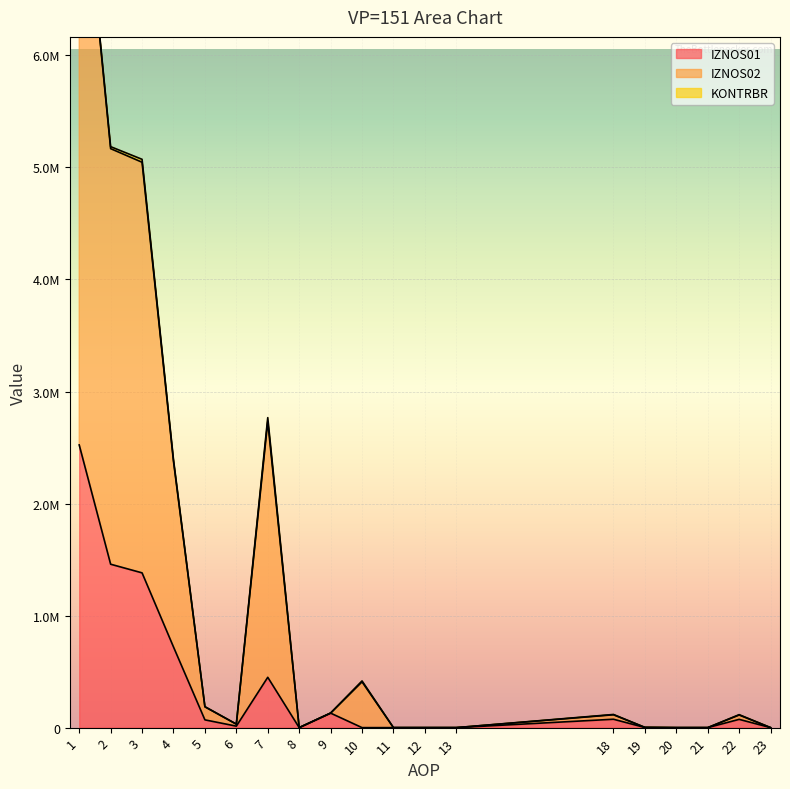

How many interior local peaks does the IZNOS02 series have?

4